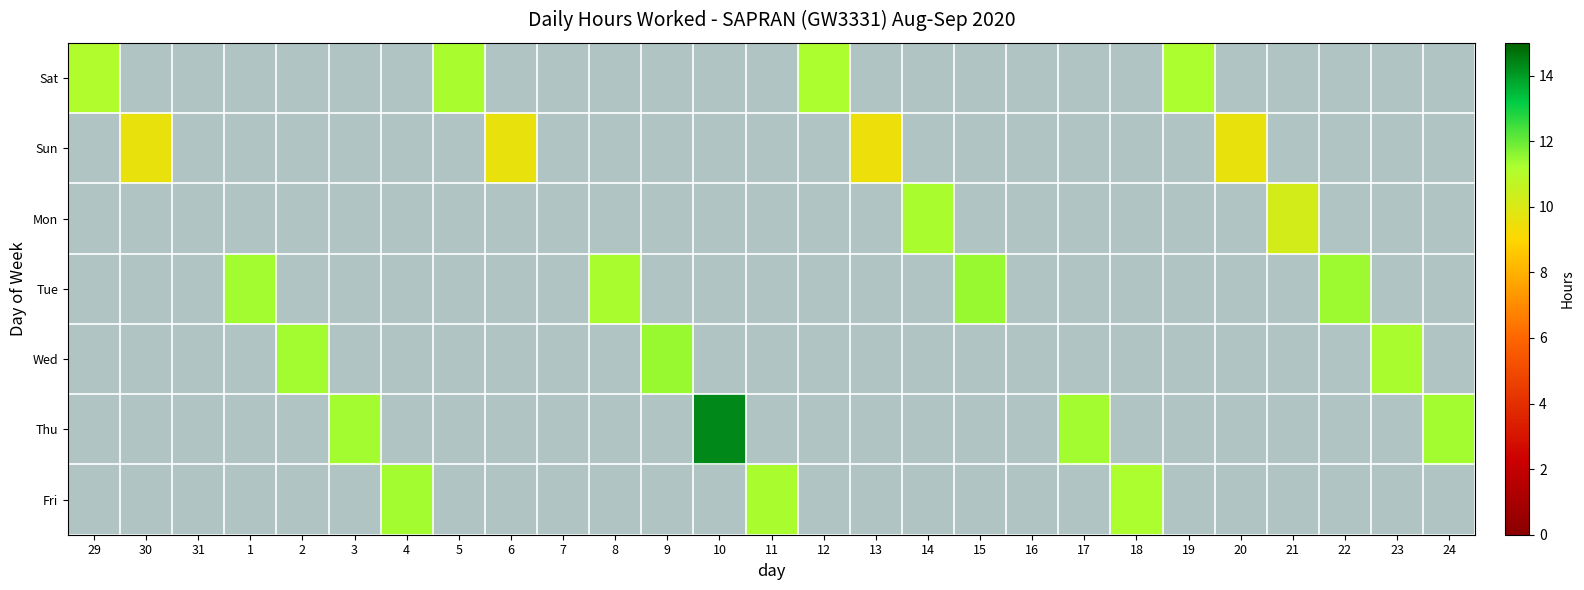

Which category has the highest value across all series?

10